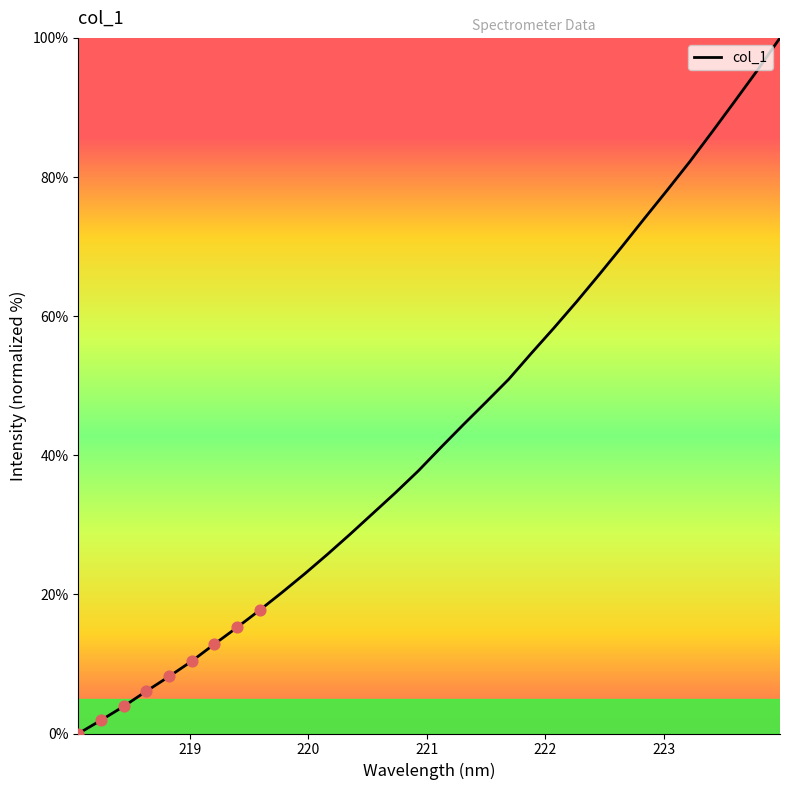

What is the maximum value shown in the chart?

100.0